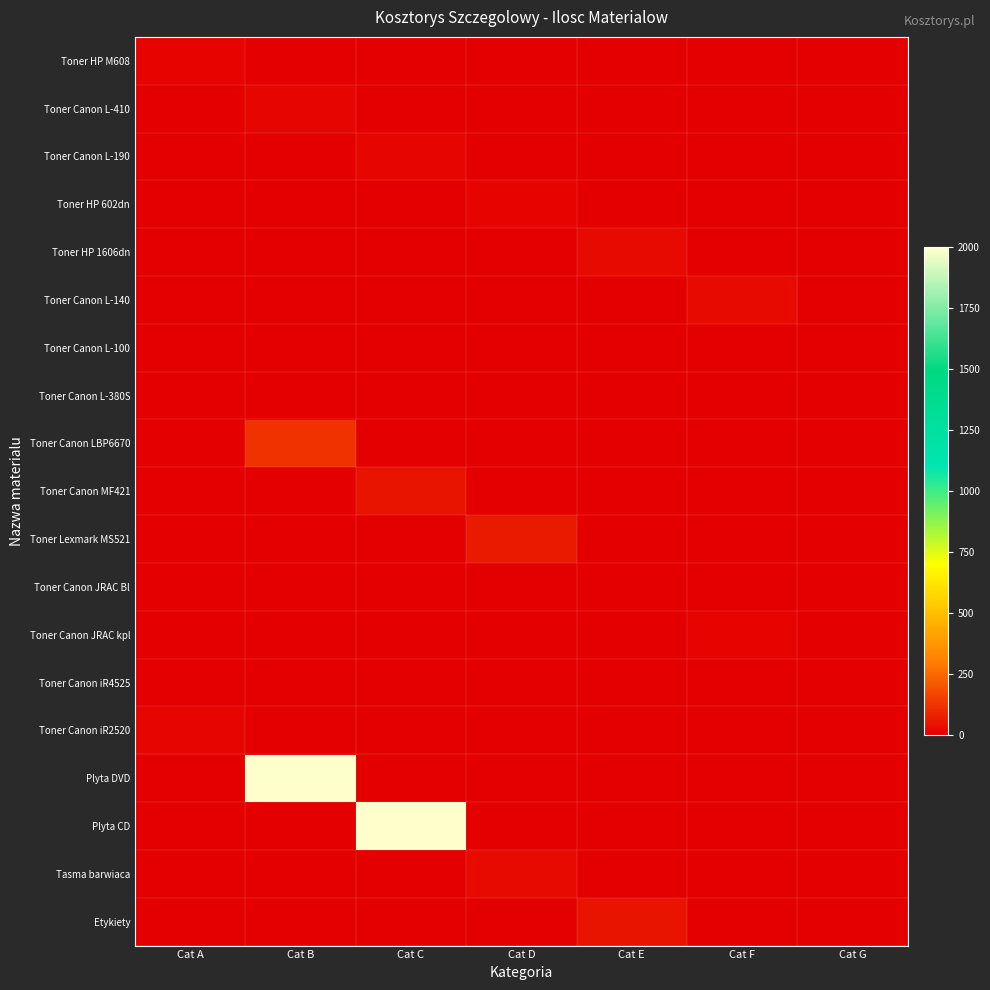

What is the difference between the highest and lowest values at Cat B?

2000